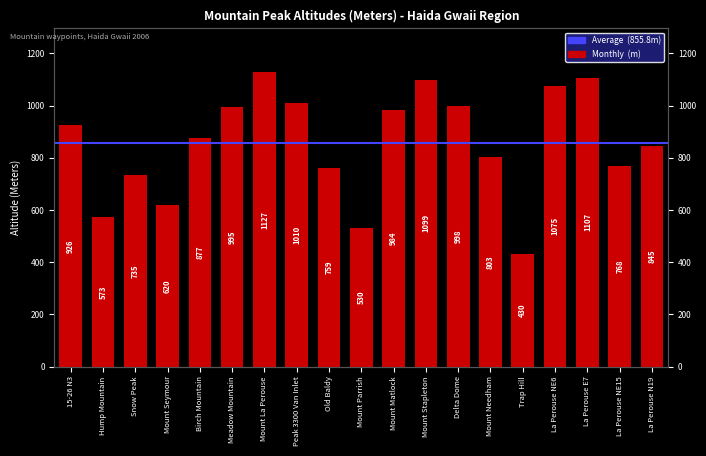

The value at Old Baldy is 430. True or false?

False